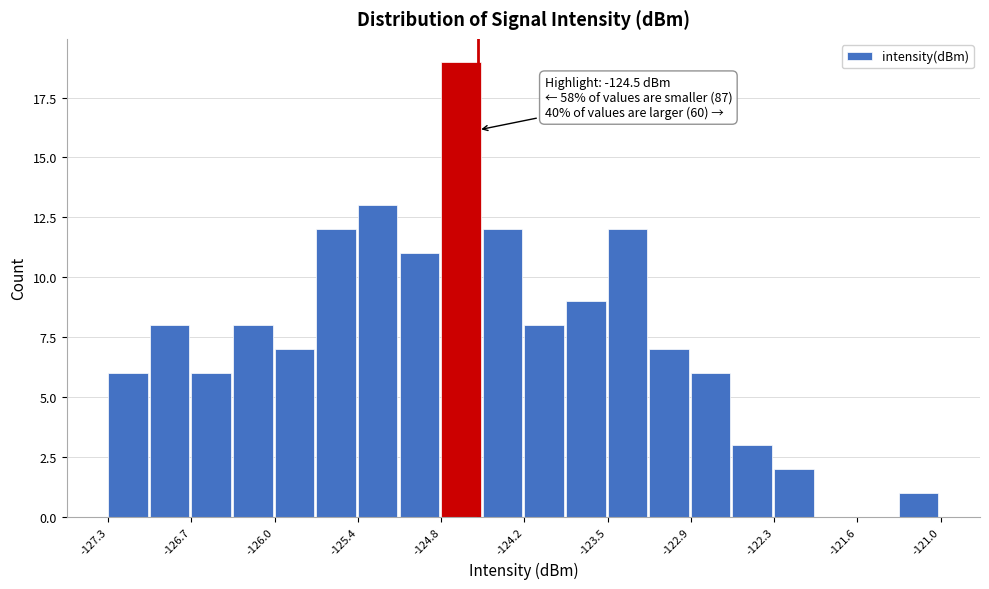

Read against the x-axis, roughly where is the centre of the tallest bar?

-124.6